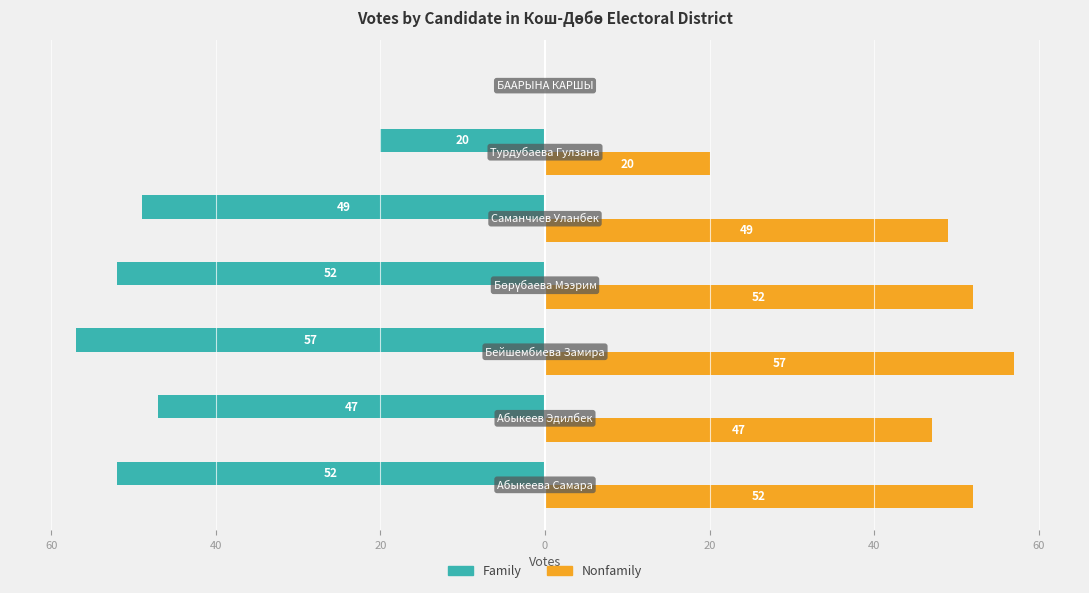

What is the sum of all Nonfamily values?

277